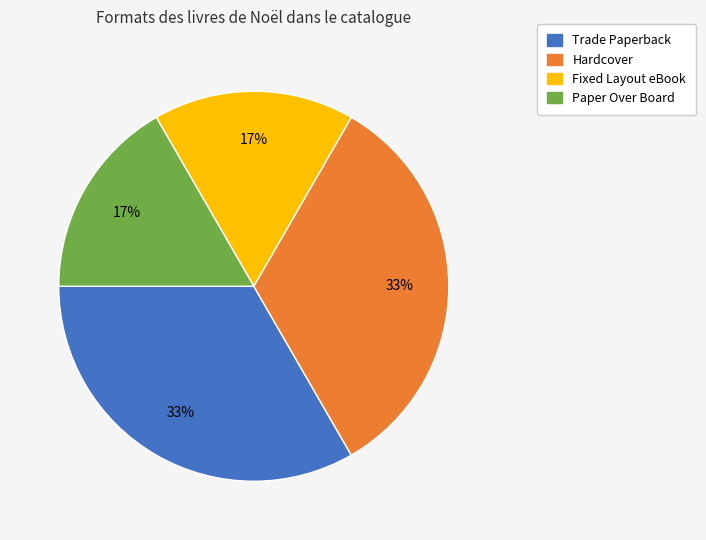

To the nearest percent, what is the average slice percentage?

25%